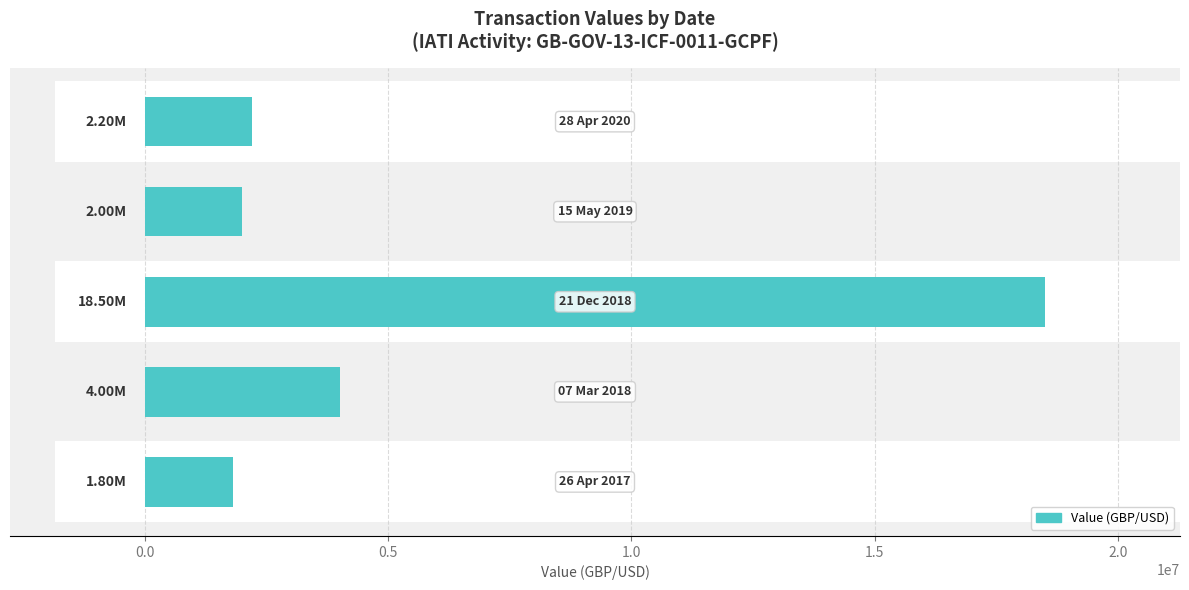

Where is the data nearest to the value 10150000?

1.0